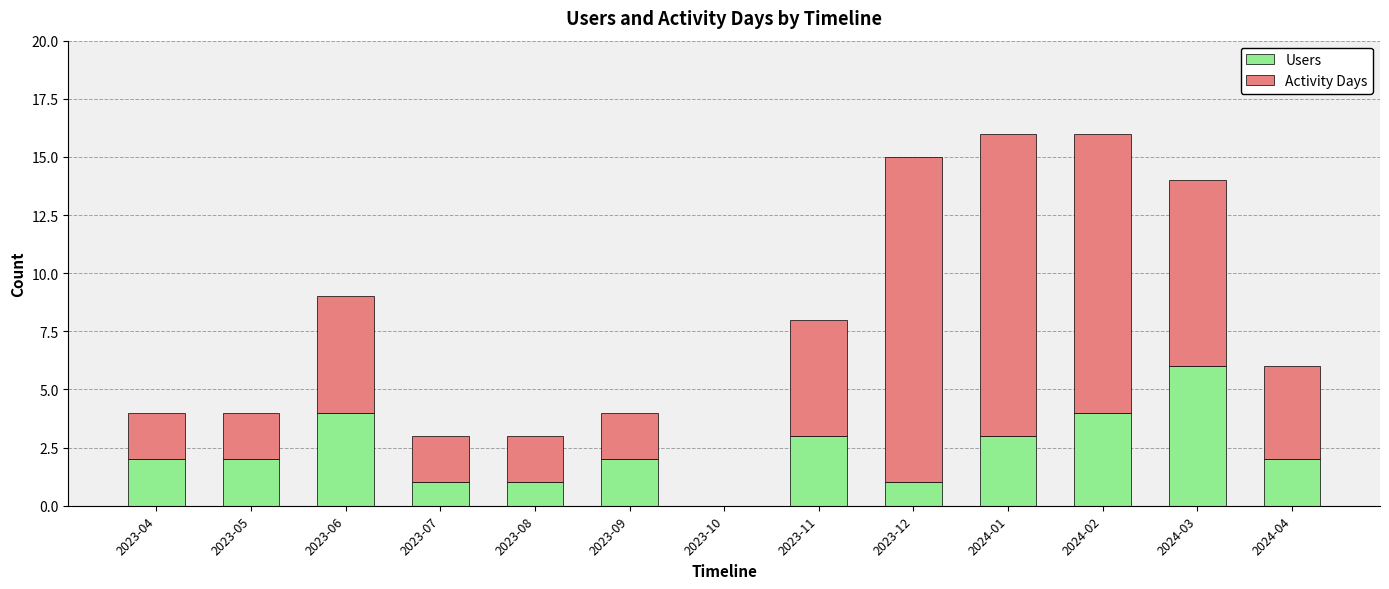

What is the sum of all Users values?

31